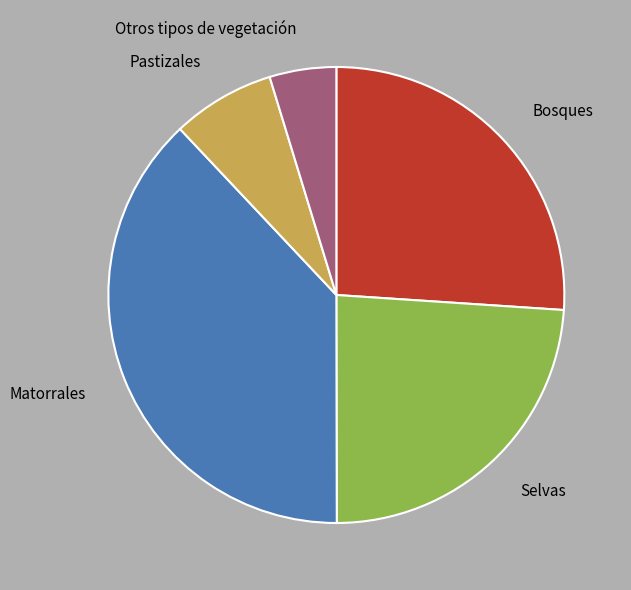

Which has a higher value, Bosques or Pastizales?

Bosques